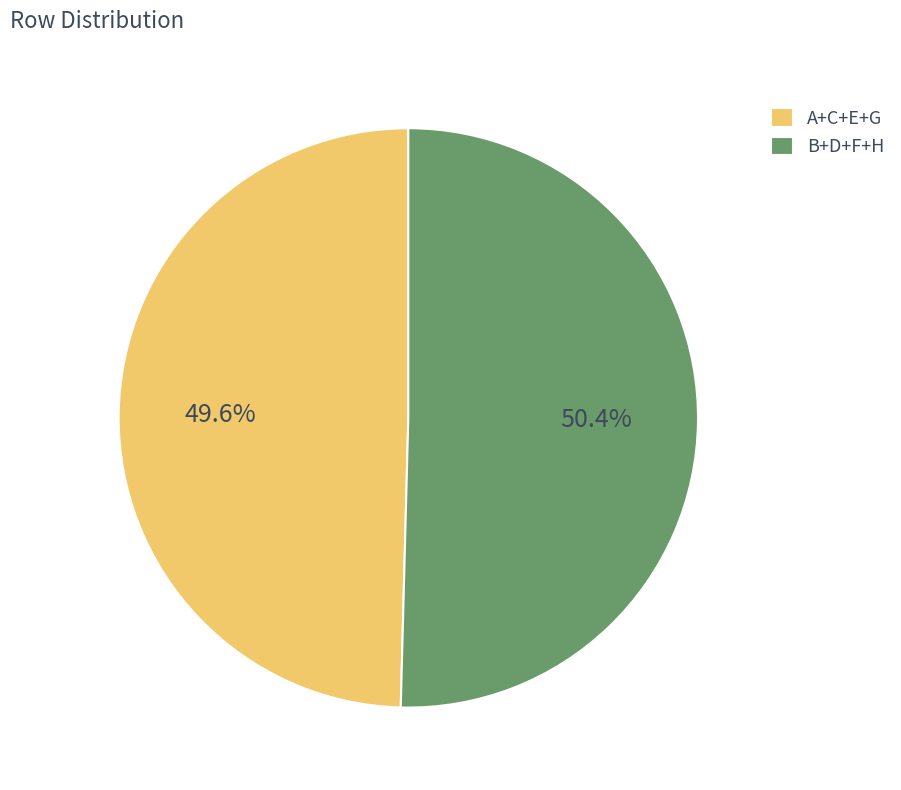

How many slices are in this pie chart?

2